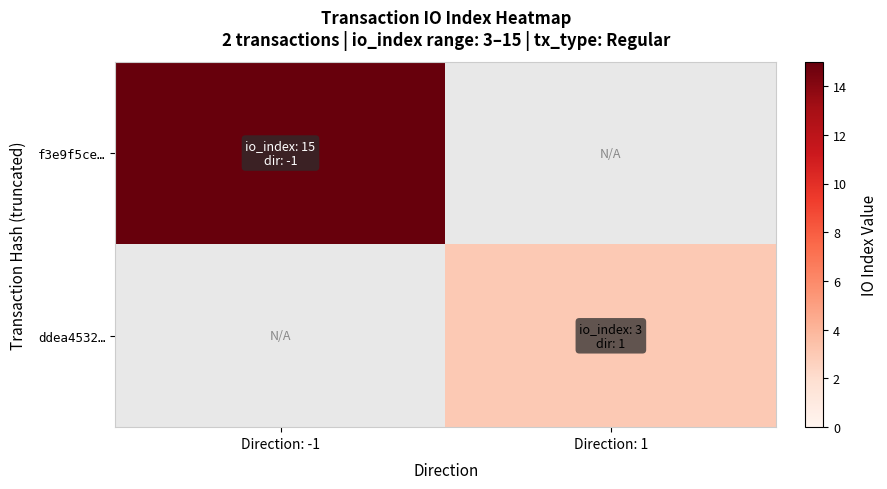

What is the minimum value for f3e9f5ce…?

15.0